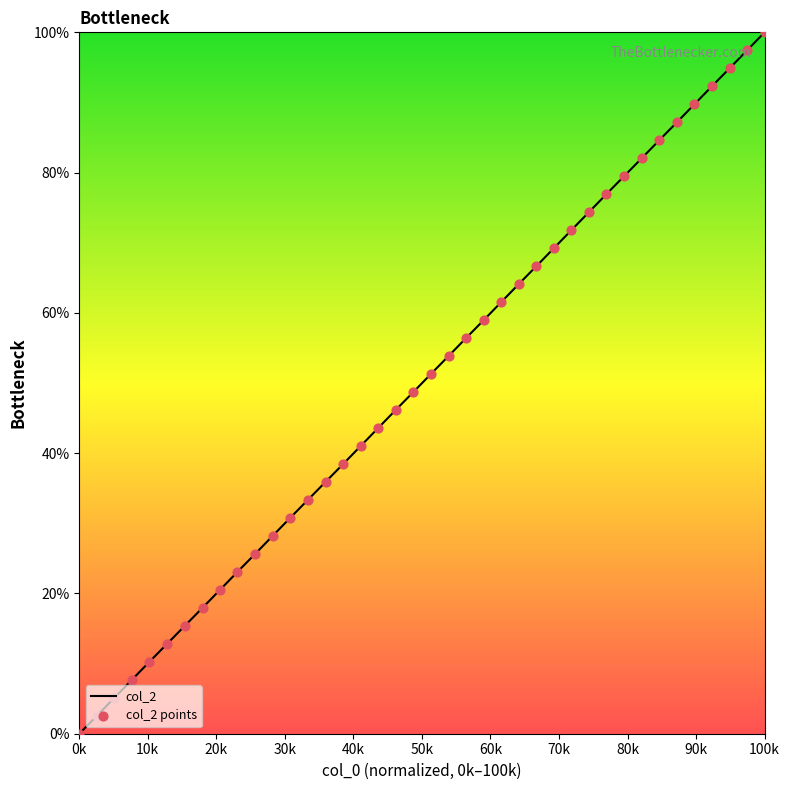

What is the difference between the maximum and minimum values?

100.0